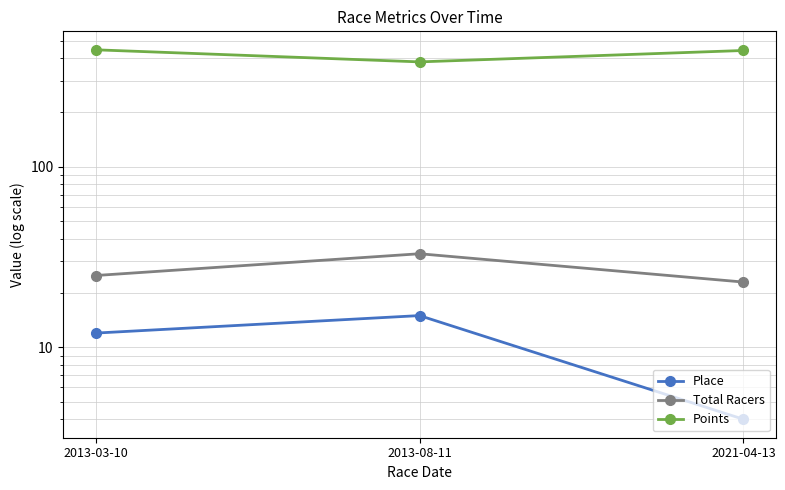

What is the value of the Place point at the 1st from the left?

12.0